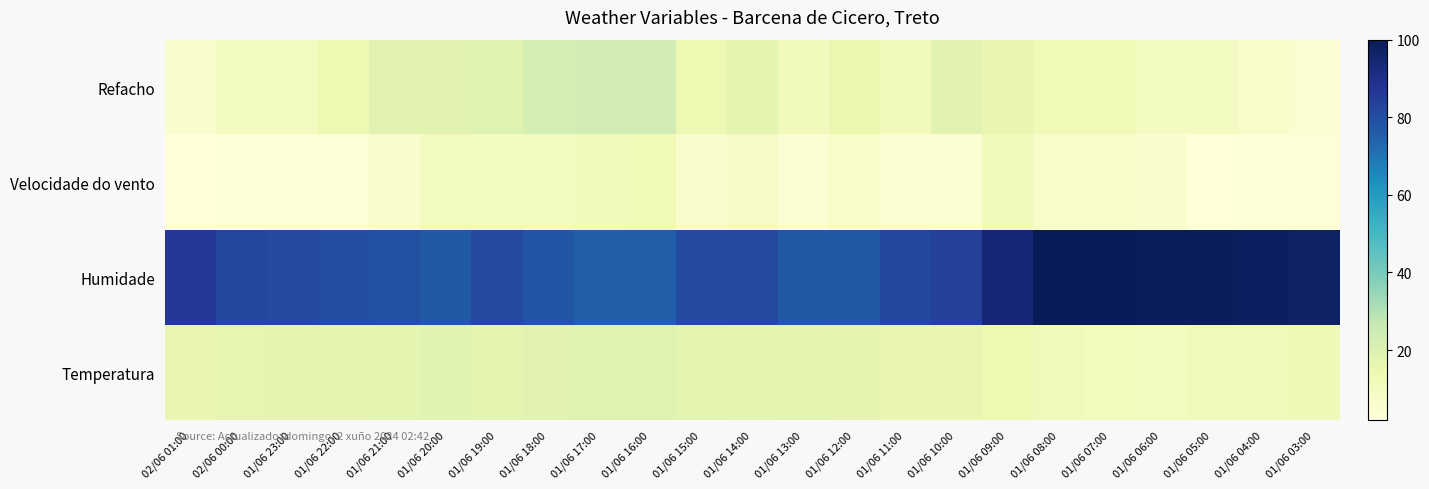

How many distinct data groups are displayed?

4